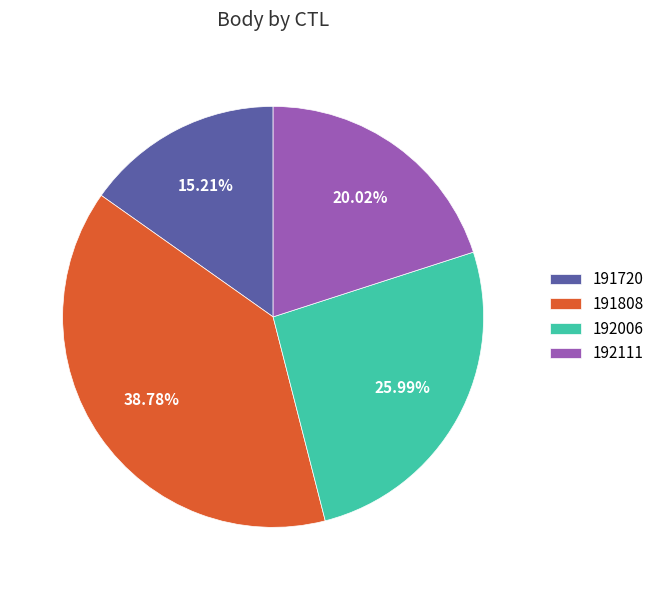

Count the number of slices in the pie.

4